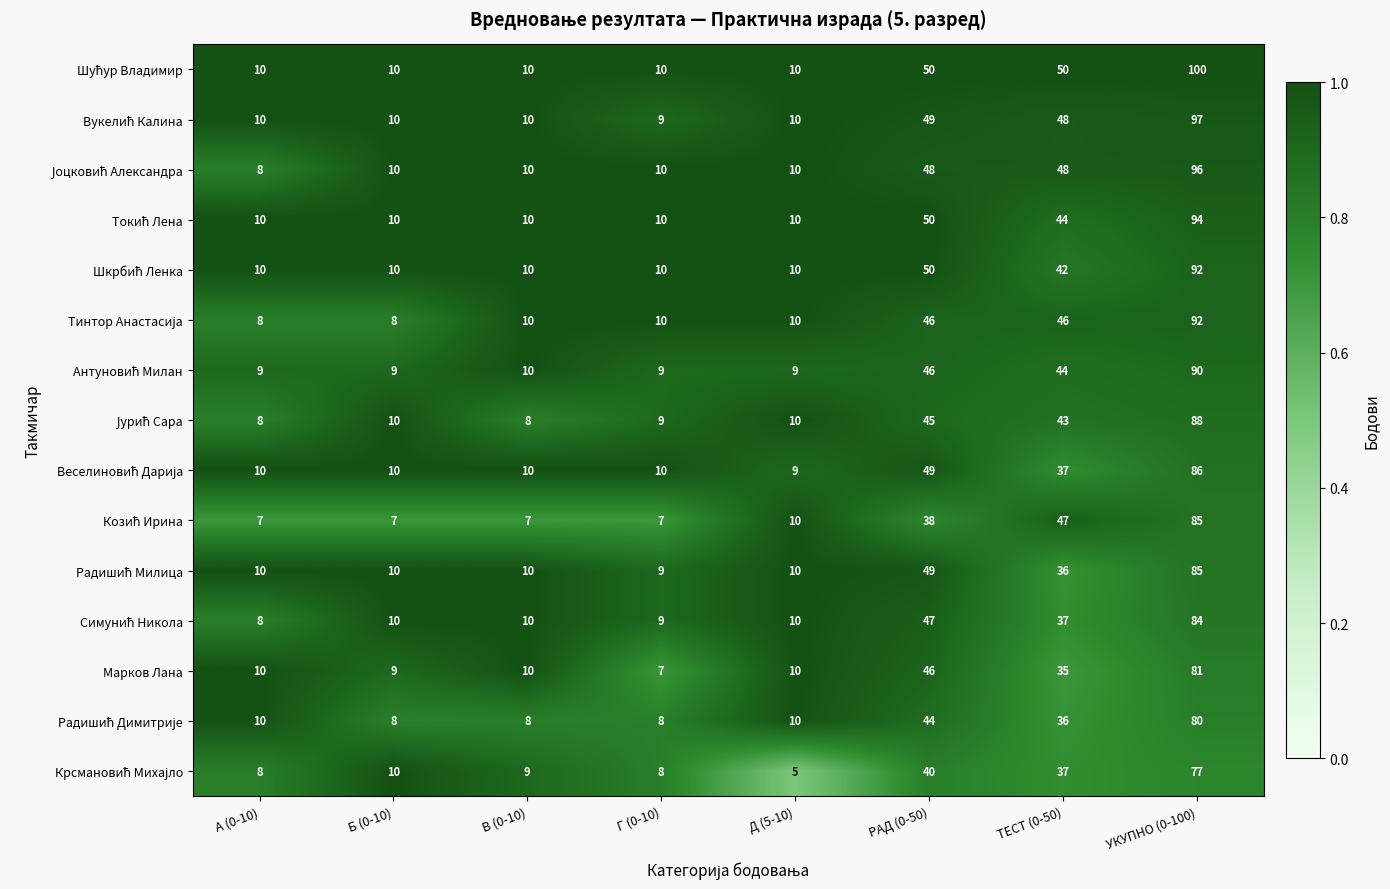

What is the spread (max minus min) of values at Д (5-10)?

5